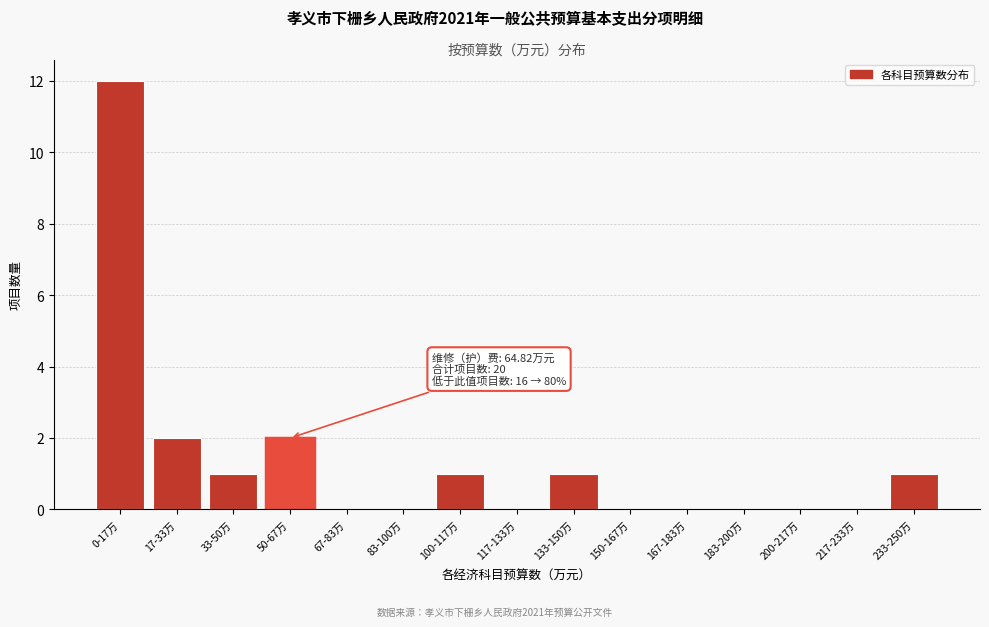

Reading left to right, extract all data points from this chart.

0-17万=12	17-33万=2	33-50万=1	50-67万=2	67-83万=0	83-100万=0	100-117万=1	117-133万=0	133-150万=1	150-167万=0	167-183万=0	183-200万=0	200-217万=0	217-233万=0	233-250万=1